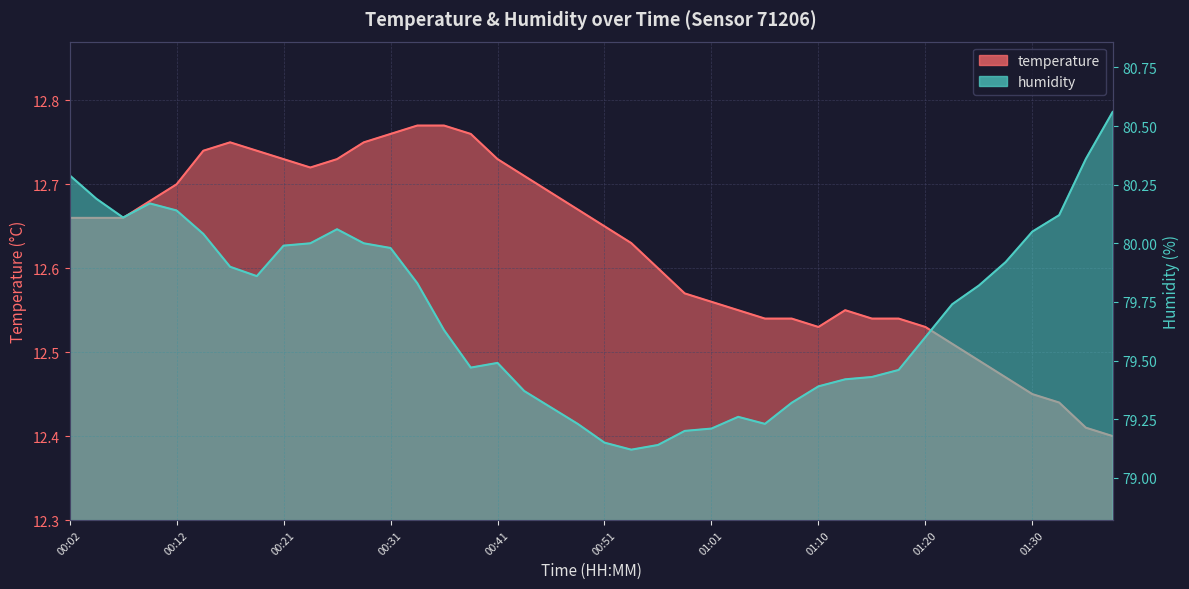

How many lines are shown in the chart?

2